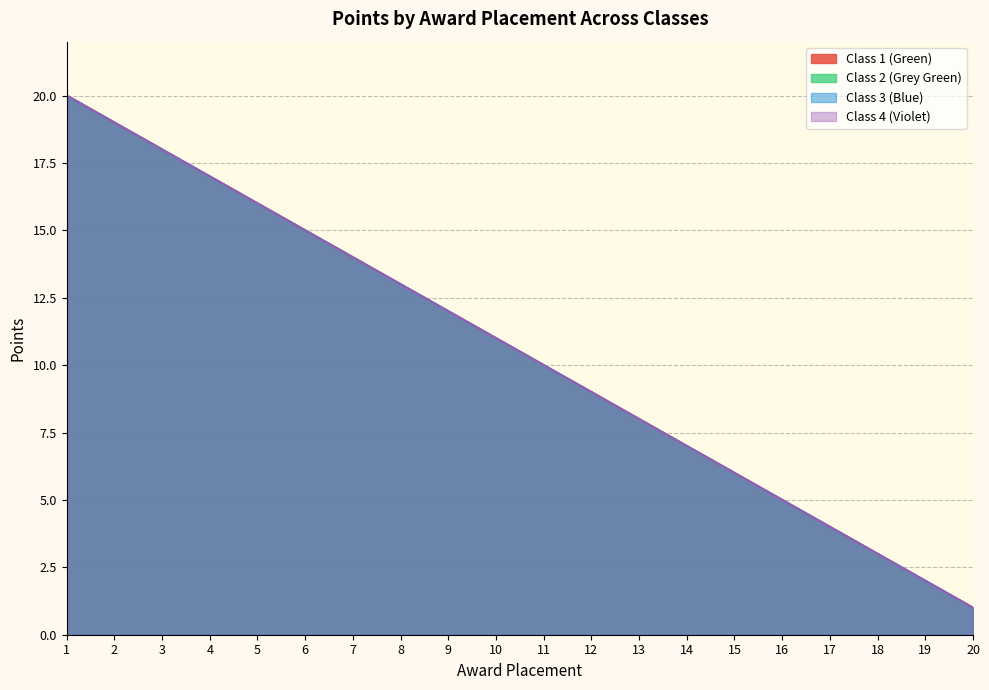

True or false: Class 2 (Grey Green) and Class 4 (Violet) intersect in this chart.

False